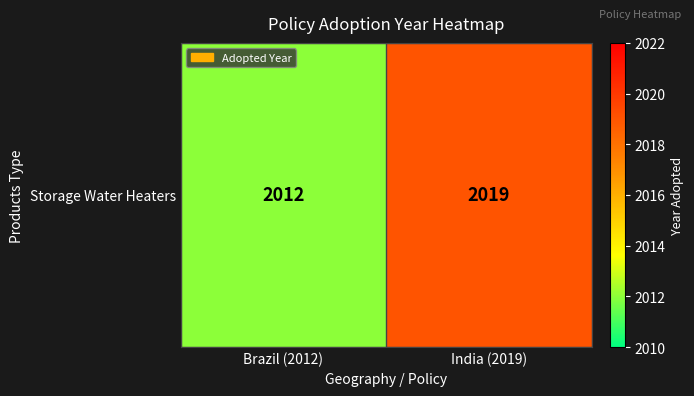

Rank the categories by value from lowest to highest.

Brazil (2012), India (2019)